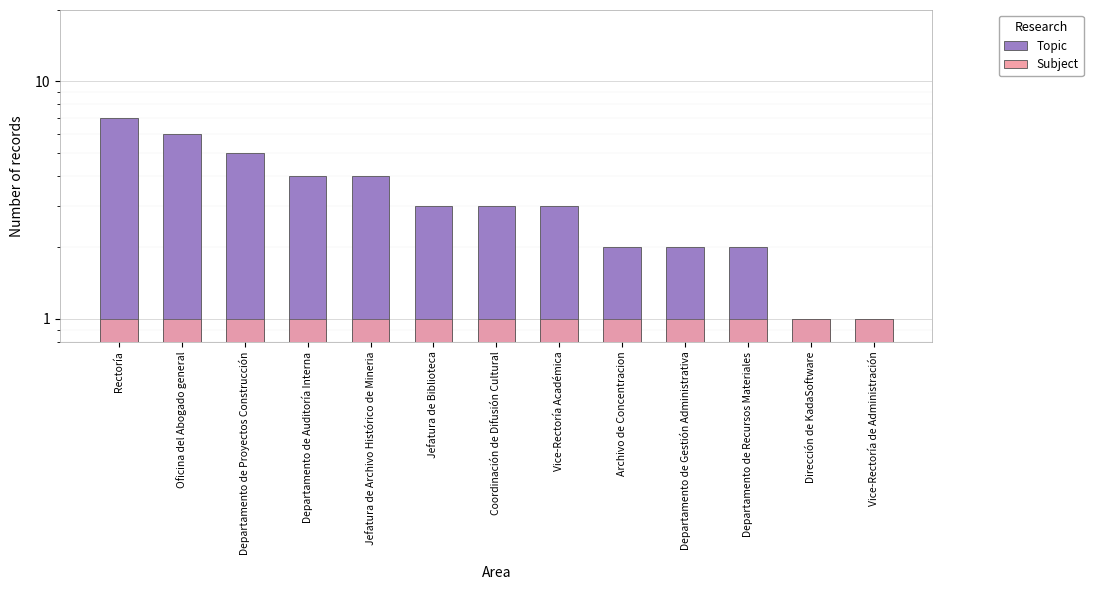

Is the value of Topic at Vice-Rectoría de Administración greater than the value of Subject at Vice-Rectoría Académica?

No